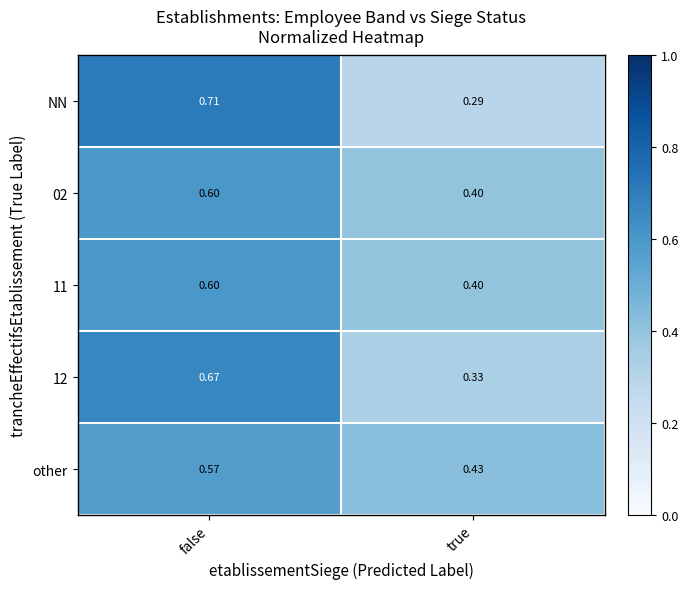

Which category has the highest value in the NN series?

false